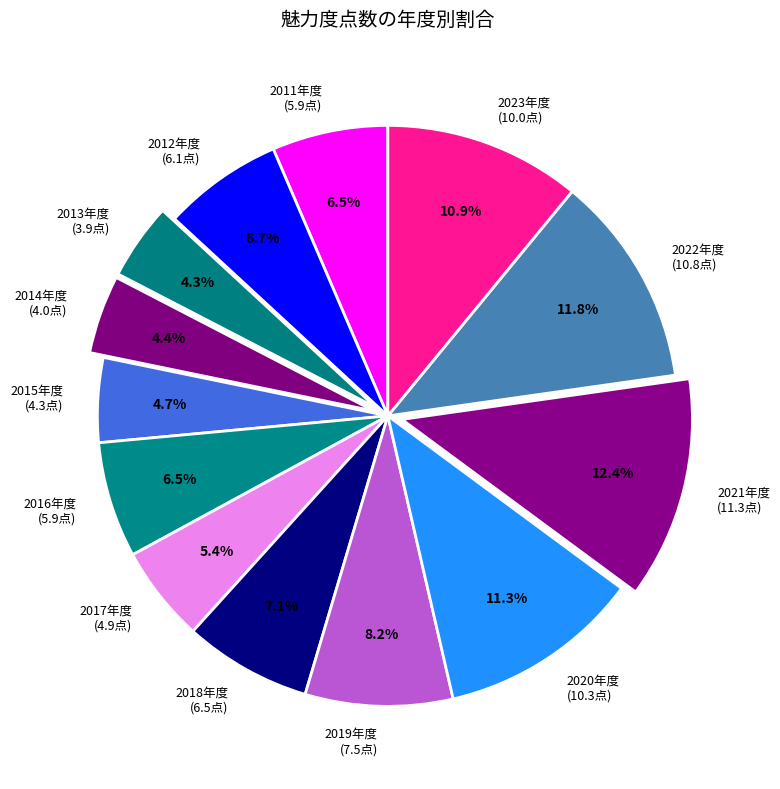

To the nearest percent, what is the difference between the largest and smallest slice percentages?

8%